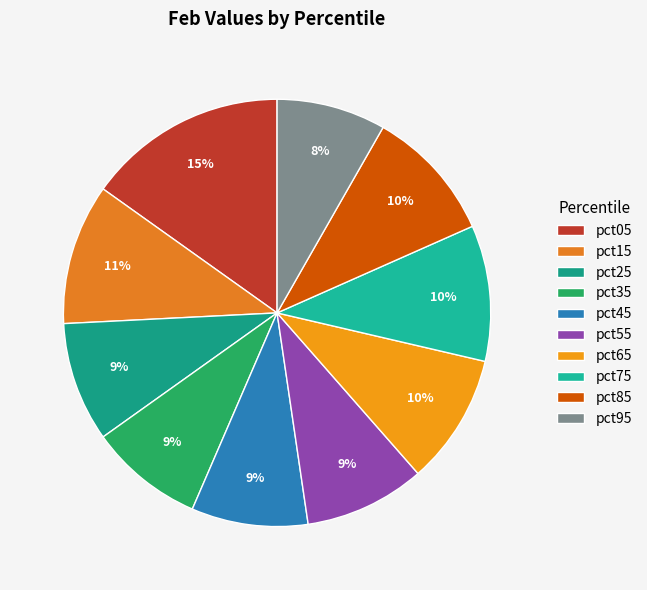

How many slices are in this pie chart?

10